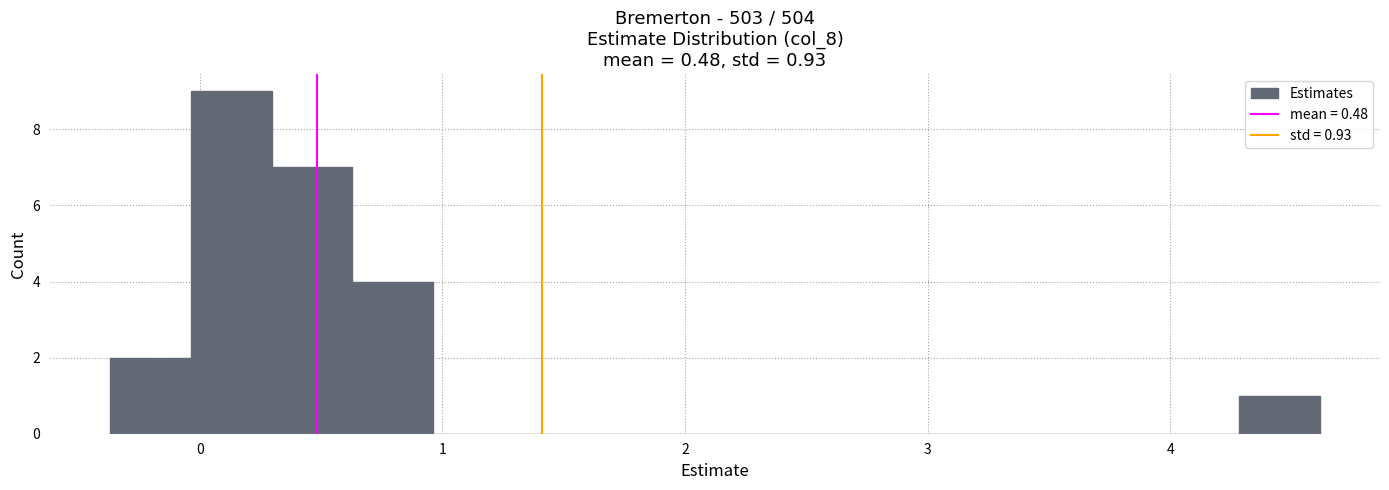

Read against the x-axis, roughly where is the centre of the tallest bar?

0.1